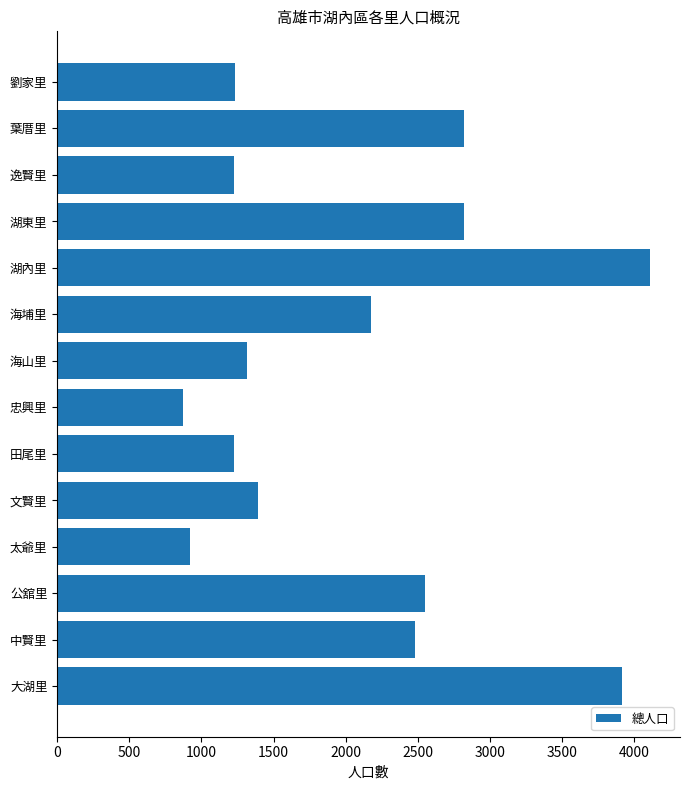

Is it true that the value at 海埔里 is 529?

False